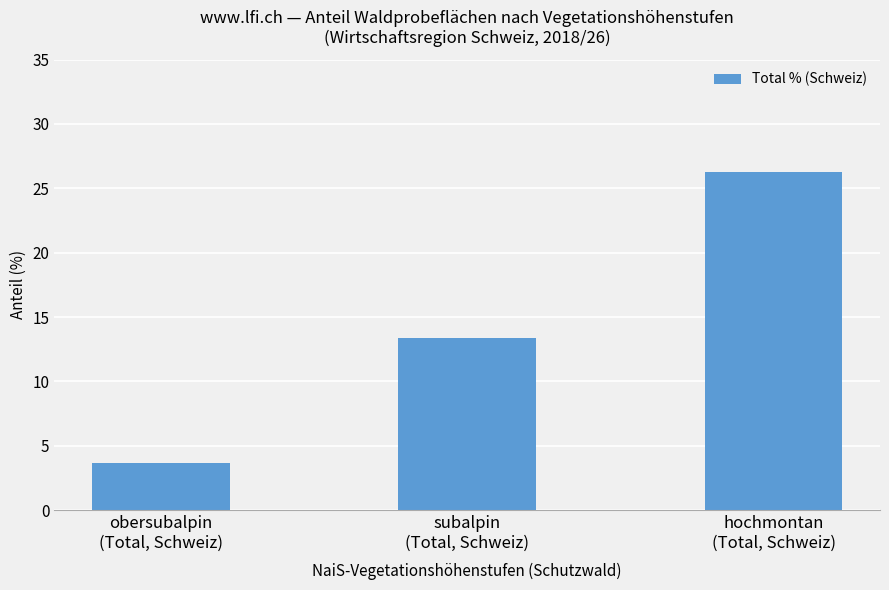

What position from the left is subalpin
(Total, Schweiz)?

2